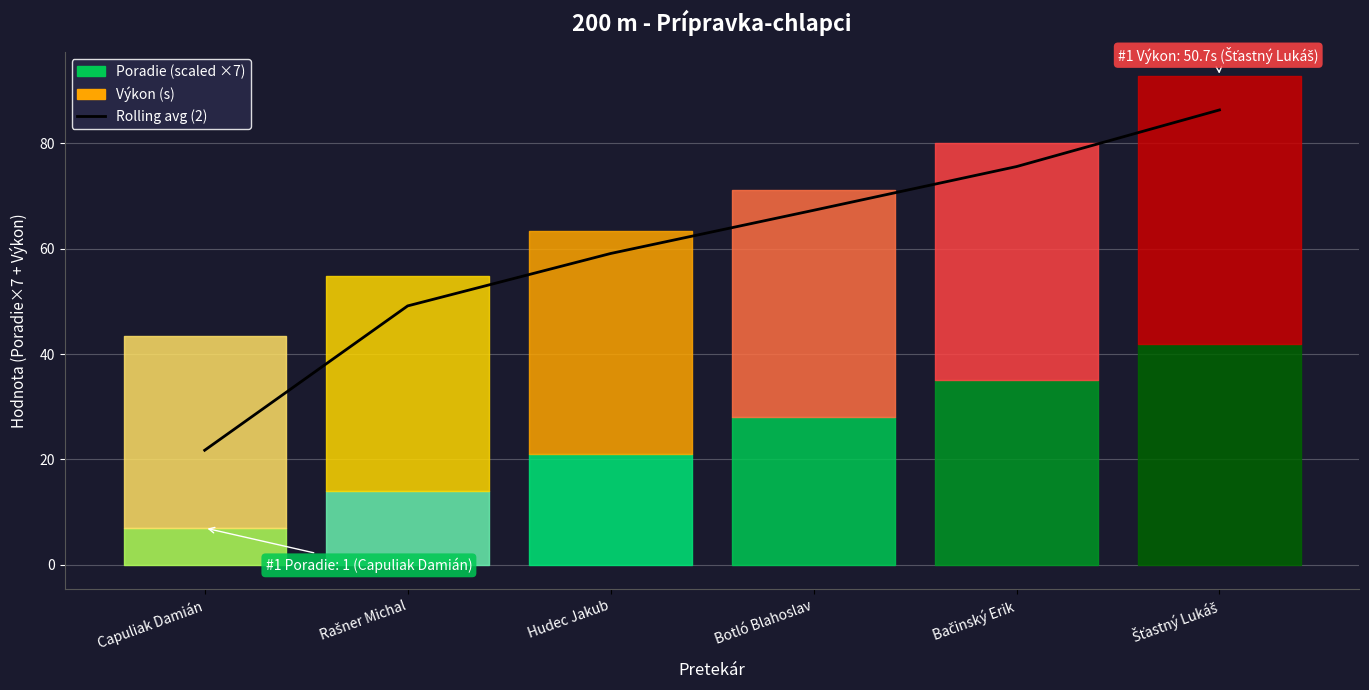

What is the change in value from Bačinský Erik to Šťastný Lukáš?

+10.8